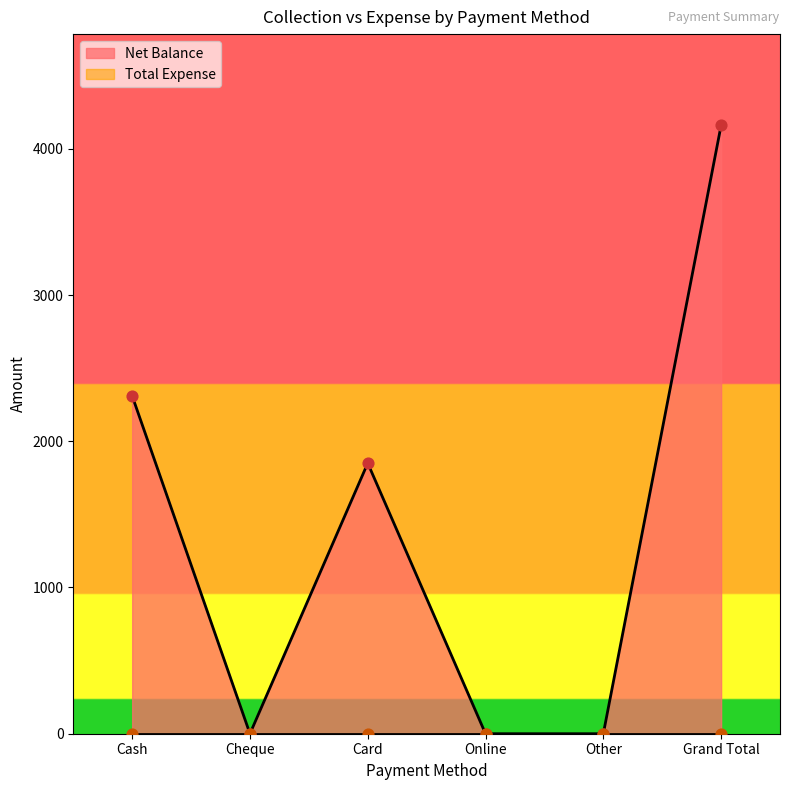

Between Cash and Cheque, which is larger?

Cash